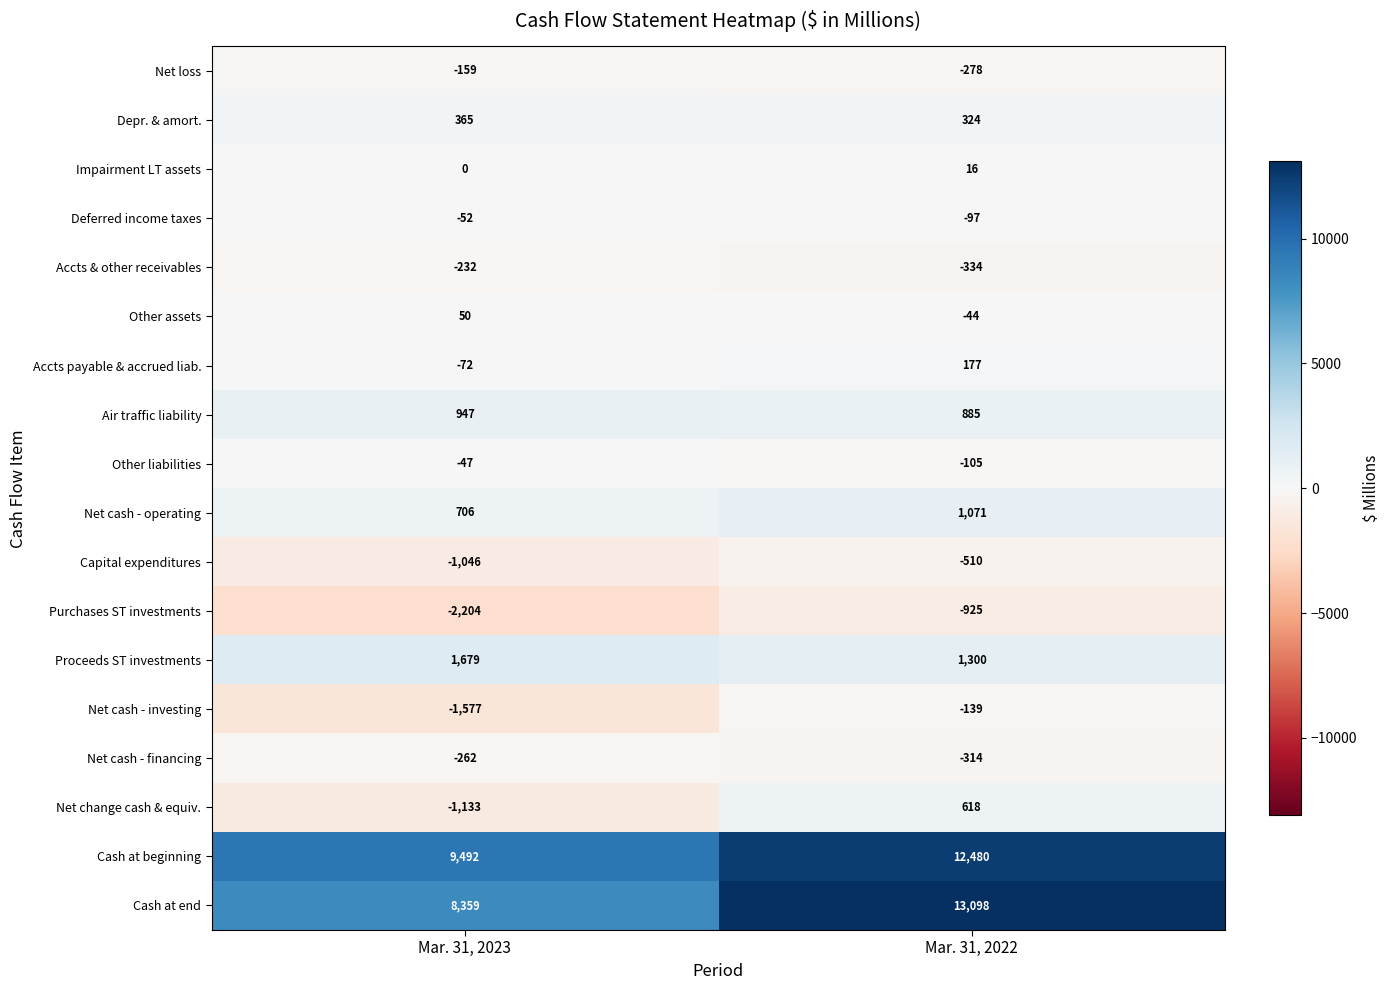

Read the Cash at beginning value at Mar. 31, 2022.

12480